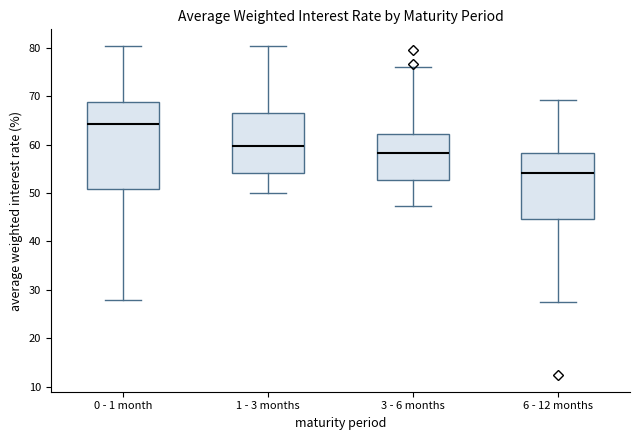

Which box has the highest median line?

0 - 1 month